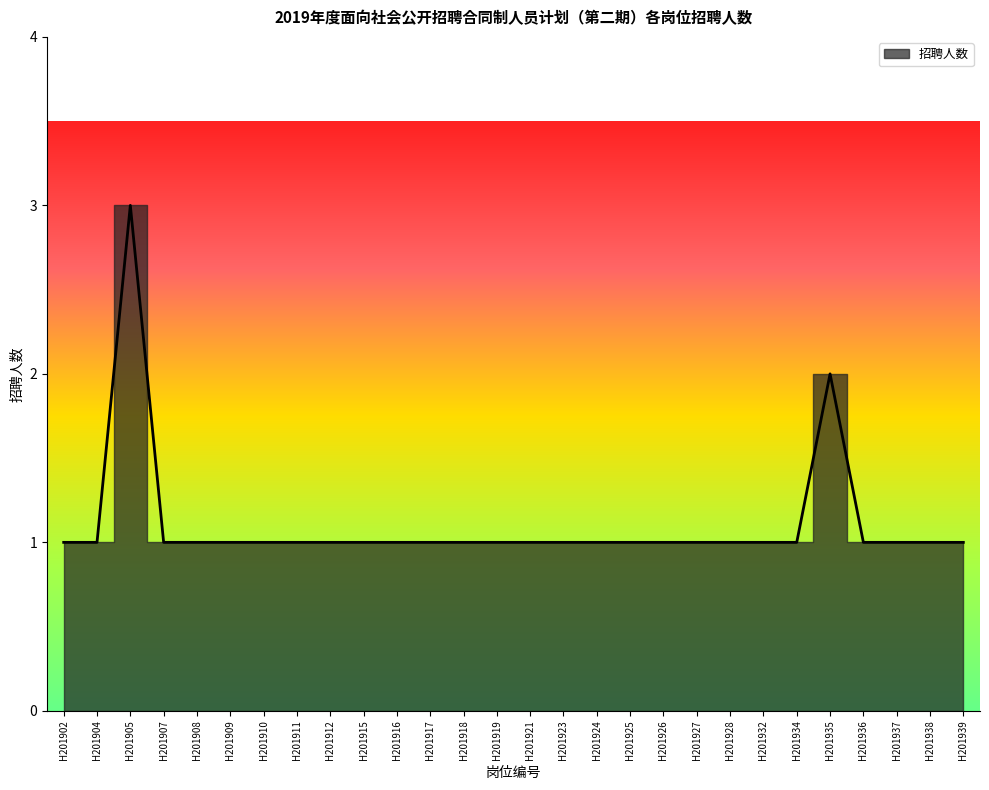

Reading left to right, list all the values displayed in this chart.

H201902=1	H201904=1	H201905=3	H201907=1	H201908=1	H201909=1	H201910=1	H201911=1	H201912=1	H201915=1	H201916=1	H201917=1	H201918=1	H201919=1	H201921=1	H201923=1	H201924=1	H201925=1	H201926=1	H201927=1	H201928=1	H201932=1	H201934=1	H201935=2	H201936=1	H201937=1	H201938=1	H201939=1